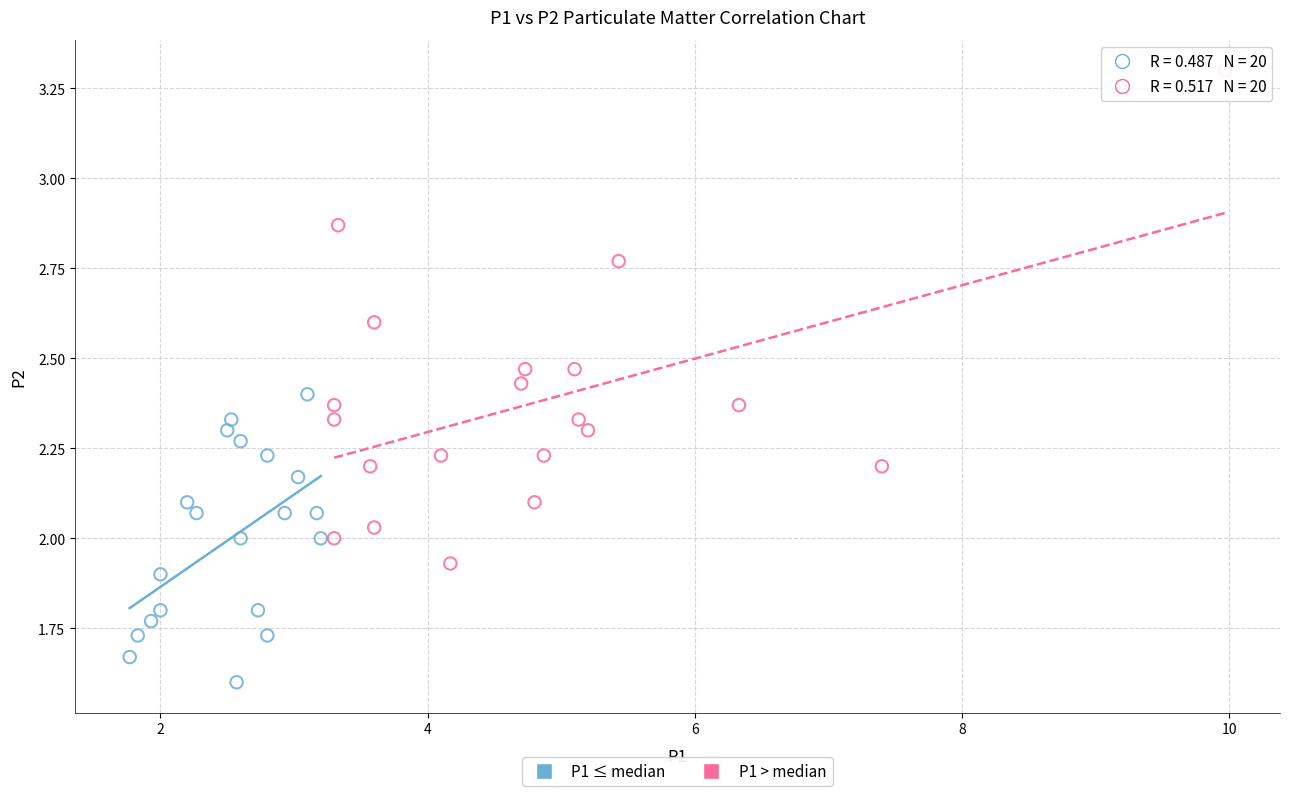

Which series has the largest Y range (max minus min)?

P1 > median